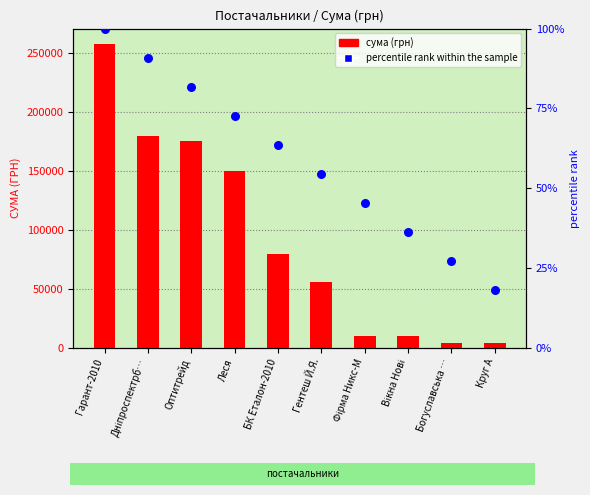

Which series contains the lowest Y value?

percentile rank within the sample